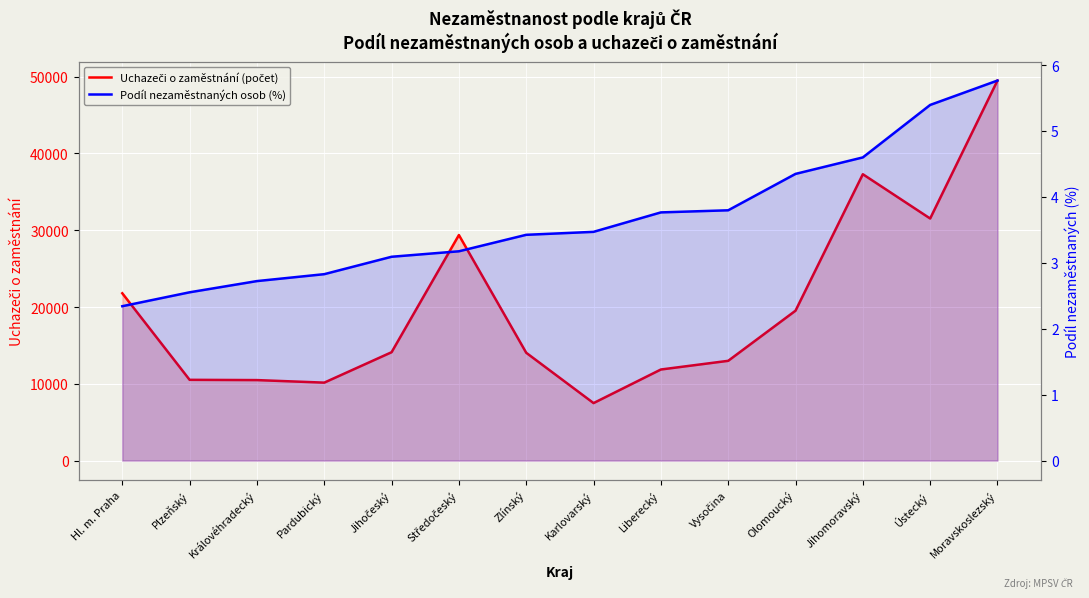

What is the average value of the Podíl nezaměstnaných osob (%) series?

3.7